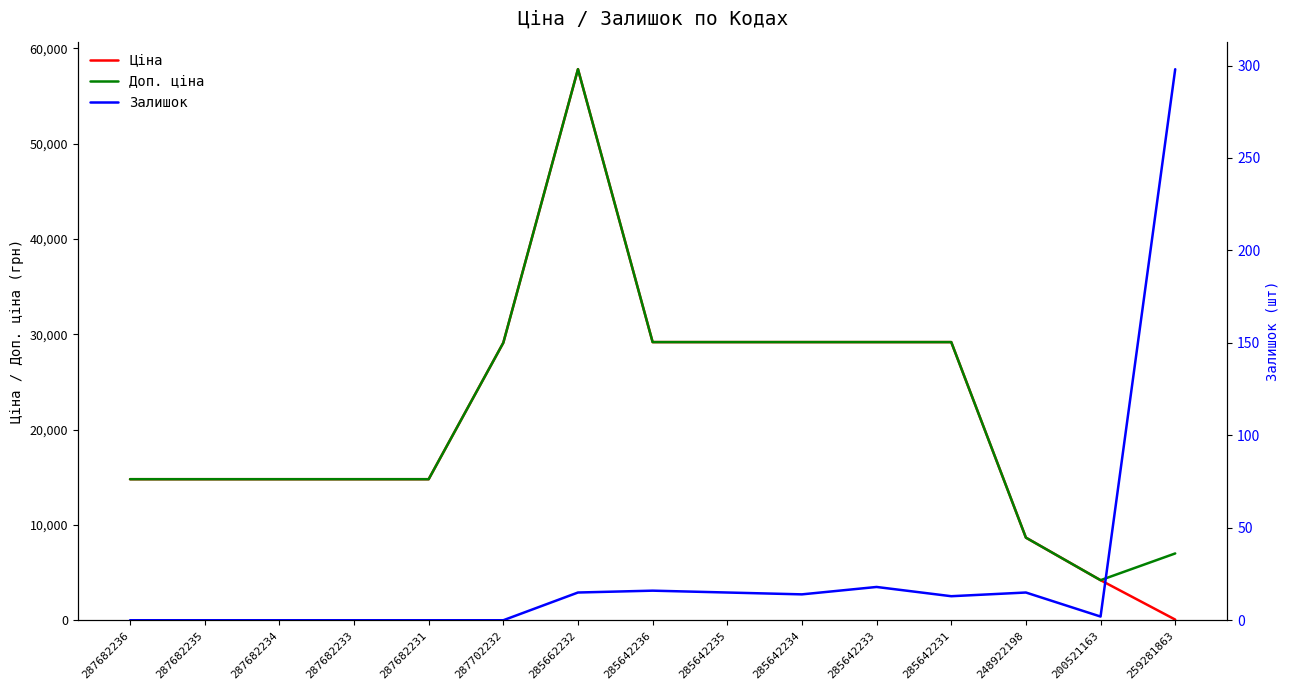

How many lines are shown in the chart?

3